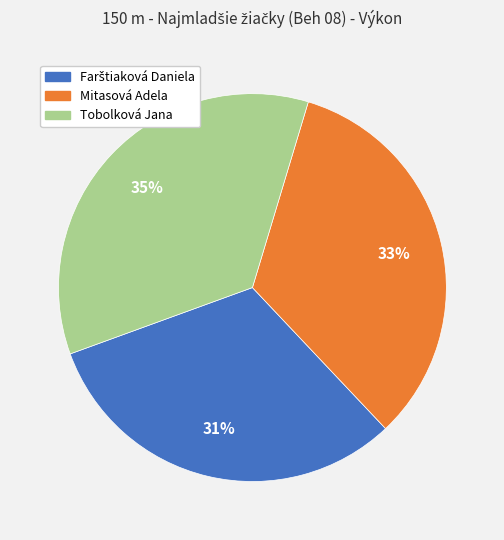

Approximately how many times larger is the value at Mitasová Adela compared to Tobolková Jana?

0.9